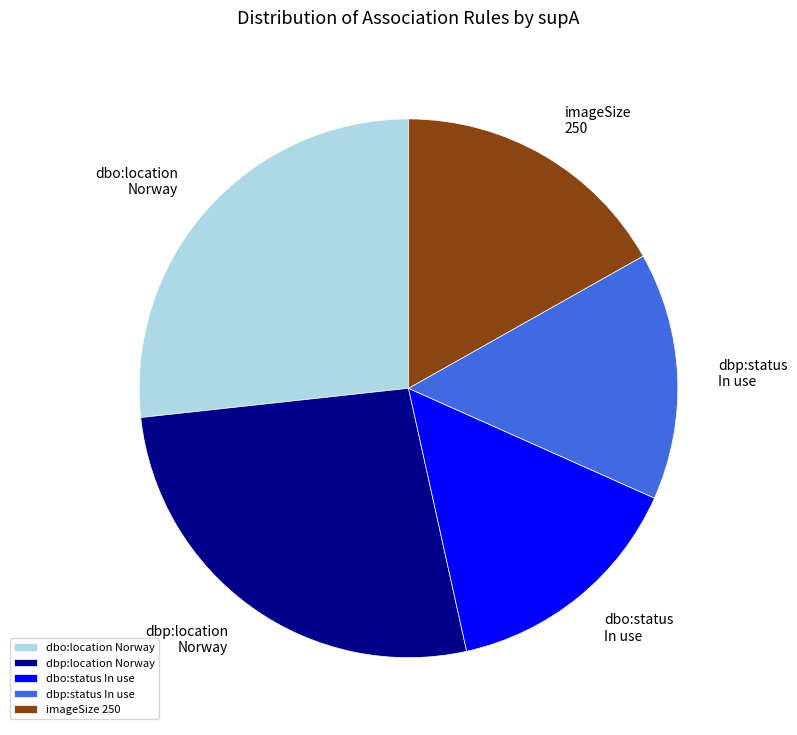

What is the ratio of the value at dbo:location Norway to the value at dbp:location Norway?

1.0